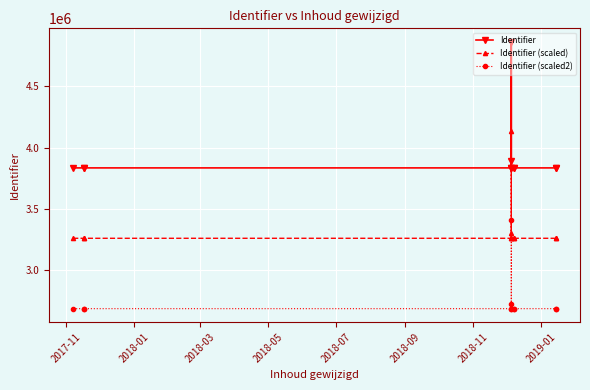

The value of Identifier (scaled) at 2018-11 is 3259458.4. True or false?

True